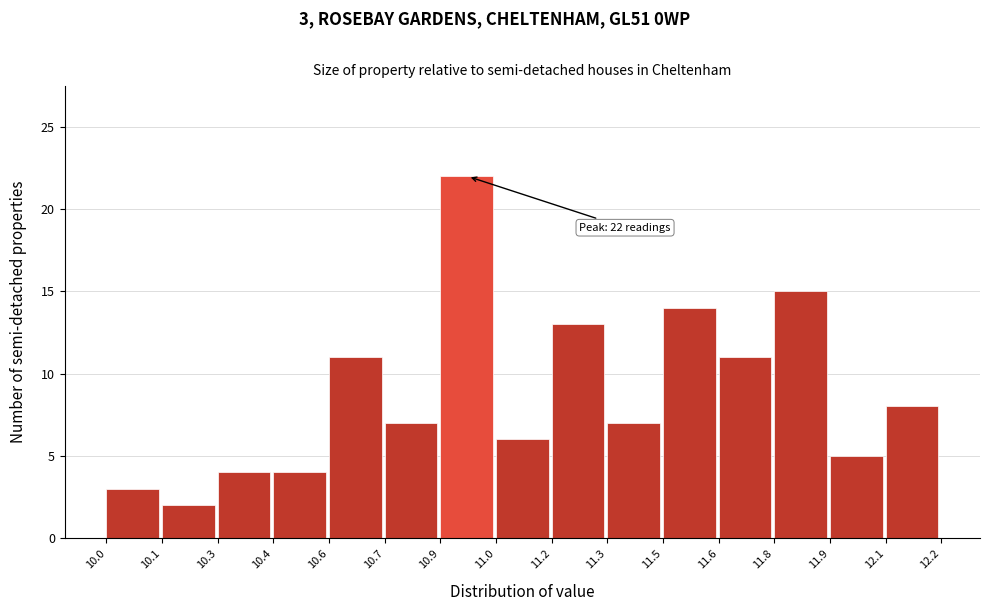

Reading left to right, what are all the values shown in this chart?

10.0=3	10.1=2	10.3=4	10.4=4	10.6=11	10.7=7	10.9=22	11.0=6	11.2=13	11.3=7	11.5=14	11.6=11	11.8=15	11.9=5	12.1=8